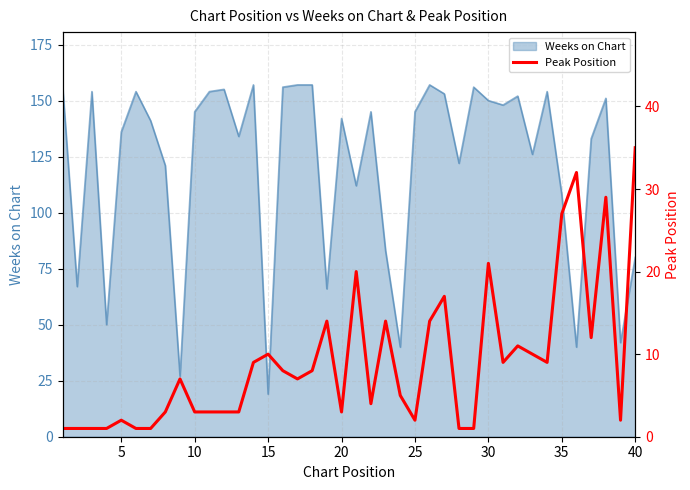

The value of Weeks on Chart at 10 is 145. True or false?

True